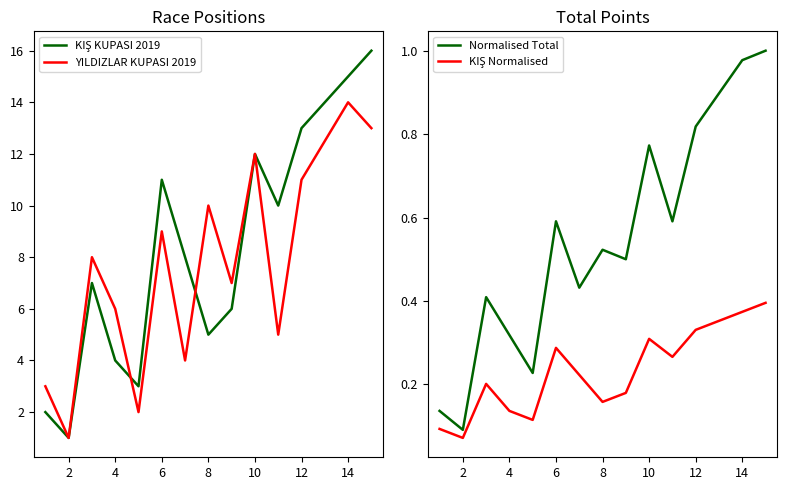

Does the chart display data point markers on the line(s)?

No